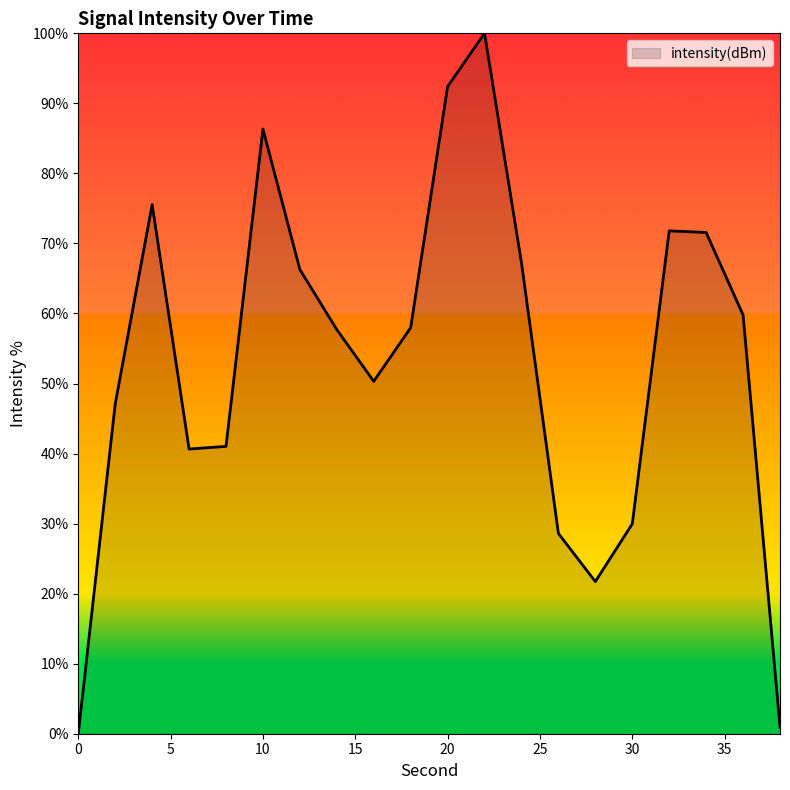

What is the difference between the maximum and second lowest values?

99.0